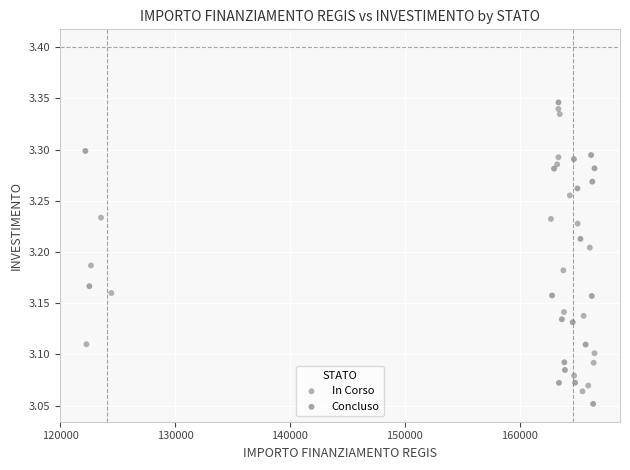

What are all the series names shown in the legend?

In Corso, Concluso